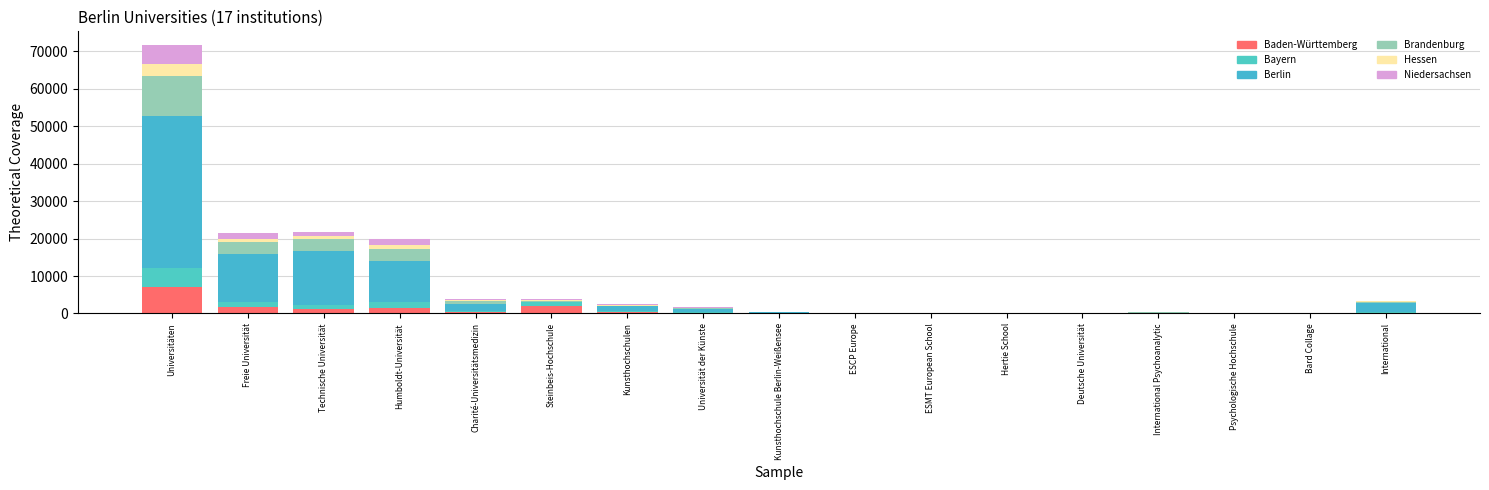

Between ESMT European School and Bard Collage, which is larger?

ESMT European School